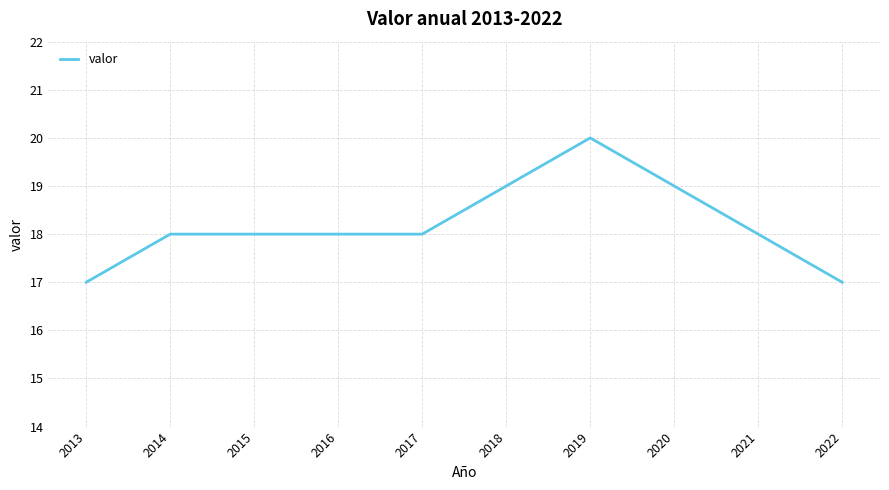

Reading left to right, extract all data points from this chart.

2013=17	2014=18	2015=18	2016=18	2017=18	2018=19	2019=20	2020=19	2021=18	2022=17